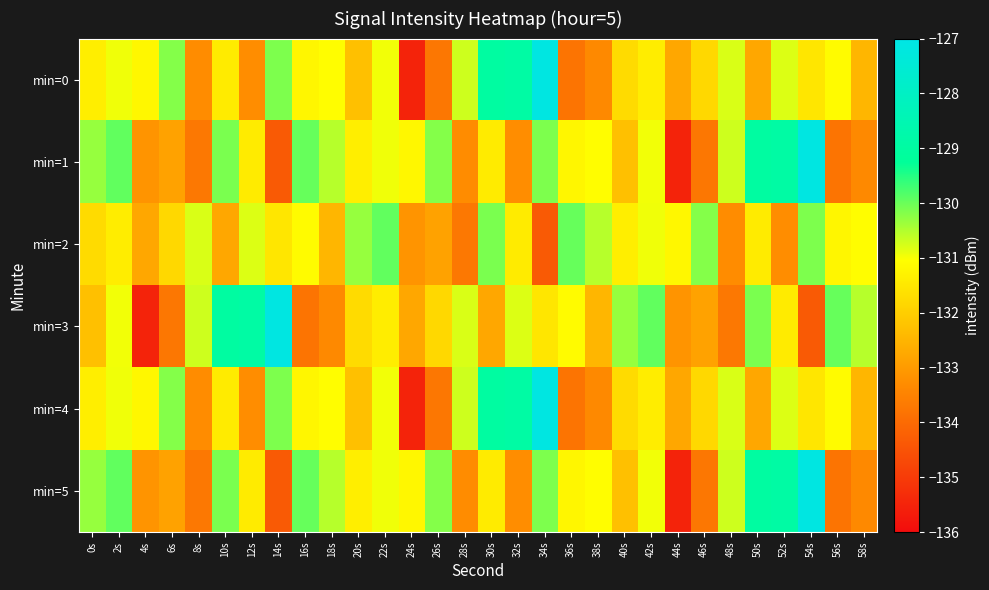

What is the total value across all series at 16s?

-787.3